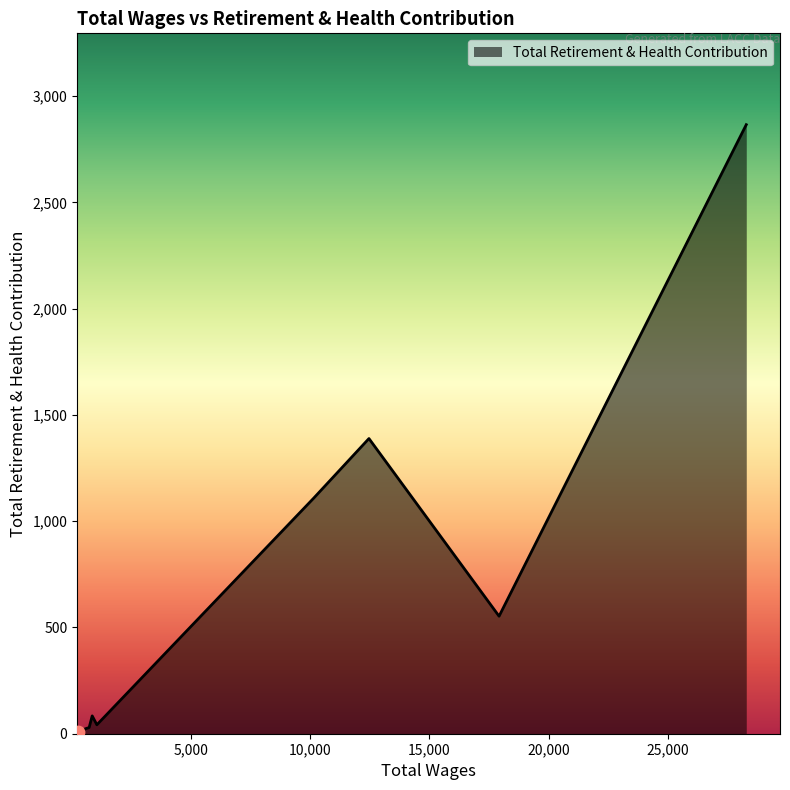

What is the greatest value displayed?

2866